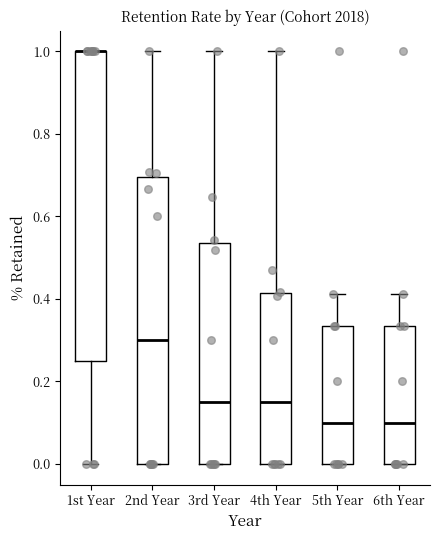

Reading left to right, transcribe this box plot: for each box, give where its median line is, the range the box spans, and where its two whiskers end, as read against the y-axis. The values are not printed on the chart, so give them approximately, as read against the axis.

1st Year: median 1.00 (drawn on the box's upper edge), box 0.26 to 1.00, whiskers 0.00 to 1.00
2nd Year: median 0.30, box 0.00 to 0.70, whiskers 0.00 to 1.00
3rd Year: median 0.16, box 0.00 to 0.54, whiskers 0.00 to 1.00
4th Year: median 0.16, box 0.00 to 0.42, whiskers 0.00 to 1.00
5th Year: median 0.10, box 0.00 to 0.34, whiskers 0.00 to 0.42
6th Year: median 0.10, box 0.00 to 0.34, whiskers 0.00 to 0.42